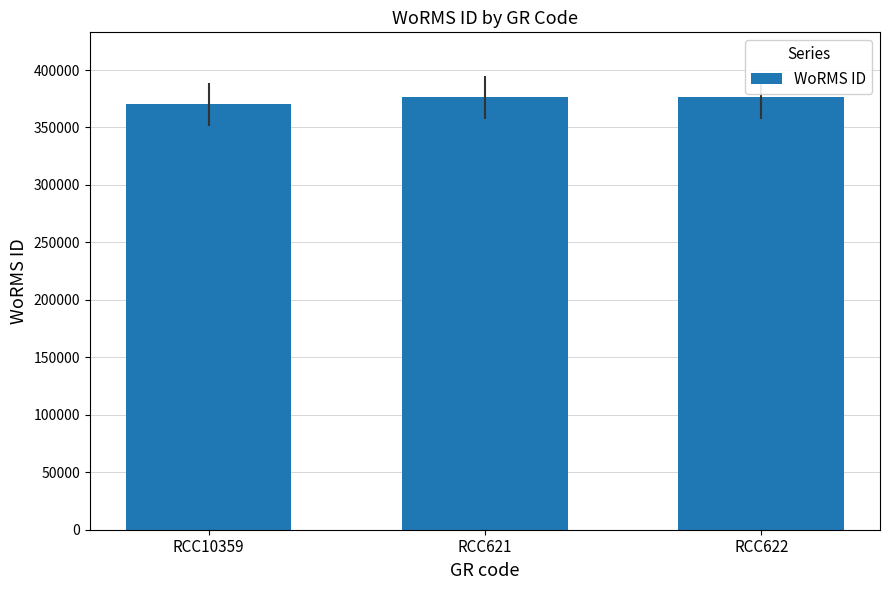

What is the sum of all values?

1122762